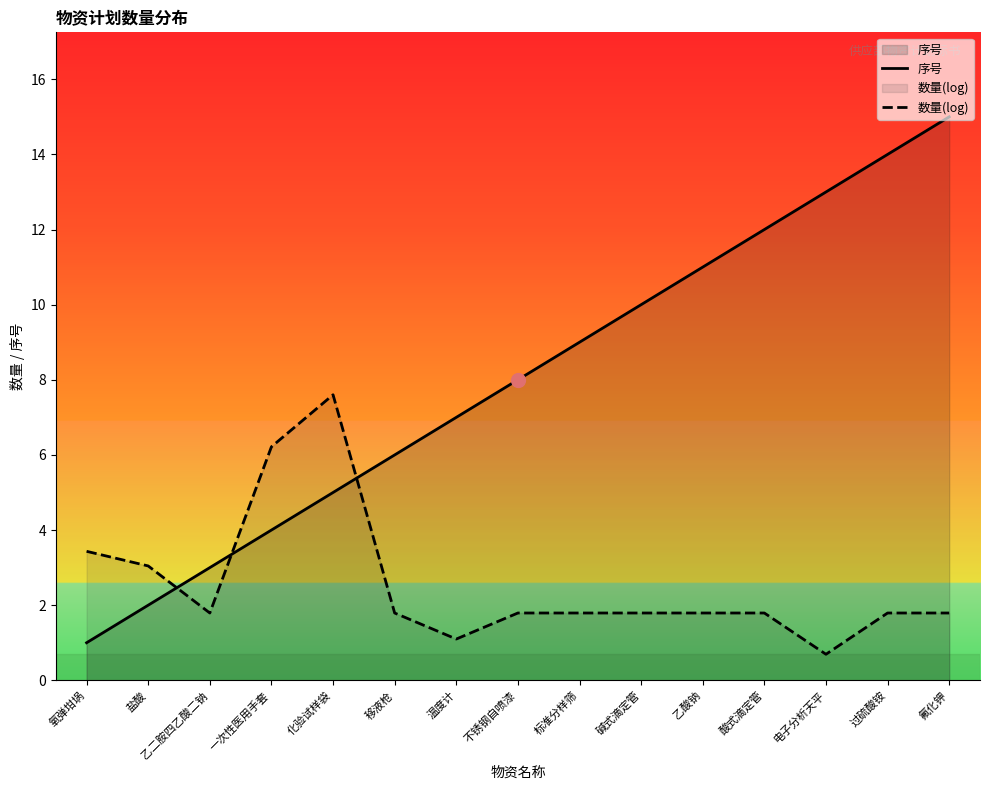

True or false: 序号 and 数量(log) intersect in this chart.

True